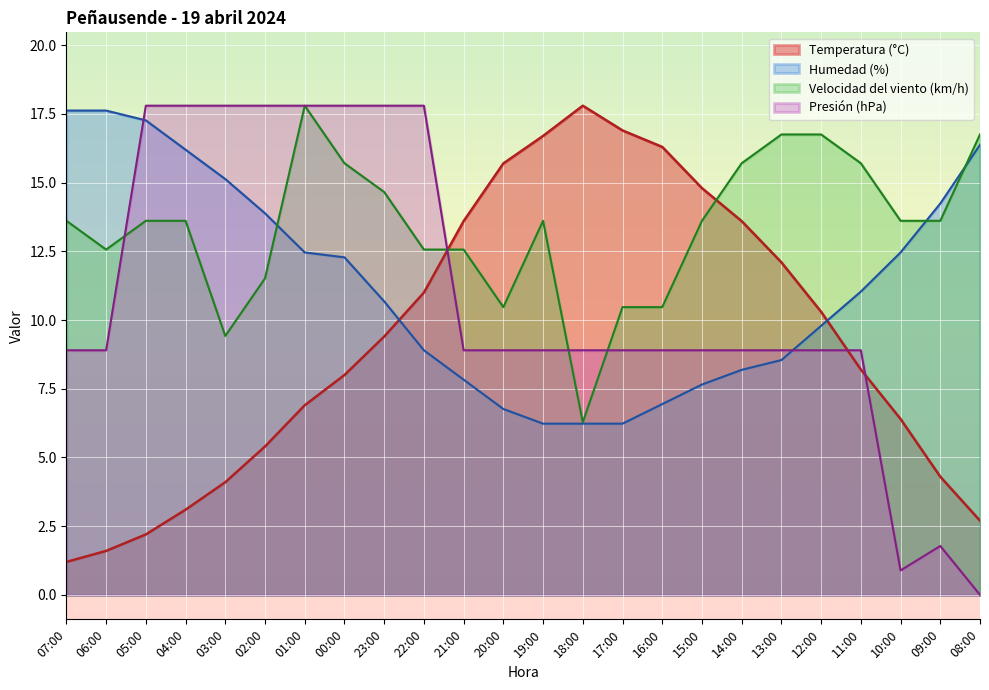

Does the chart display data point markers on the line(s)?

No